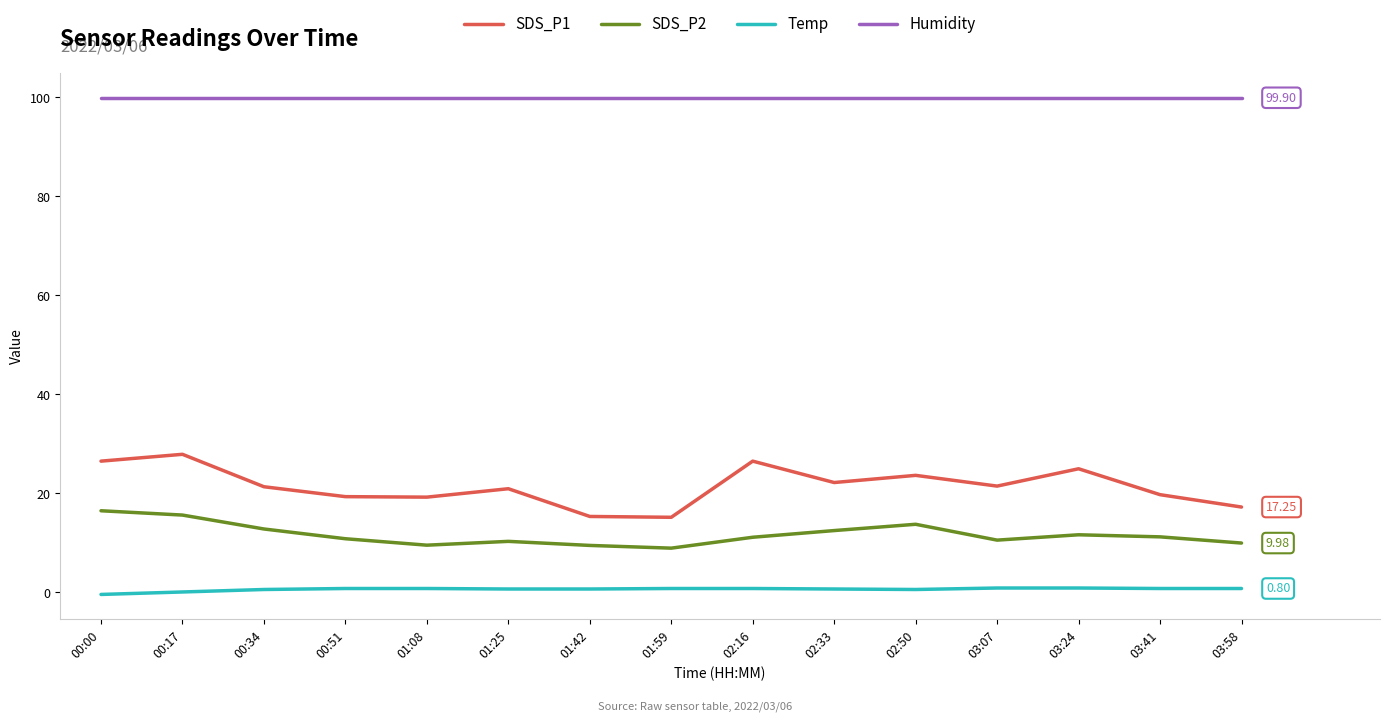

How many lines are shown in the chart?

4